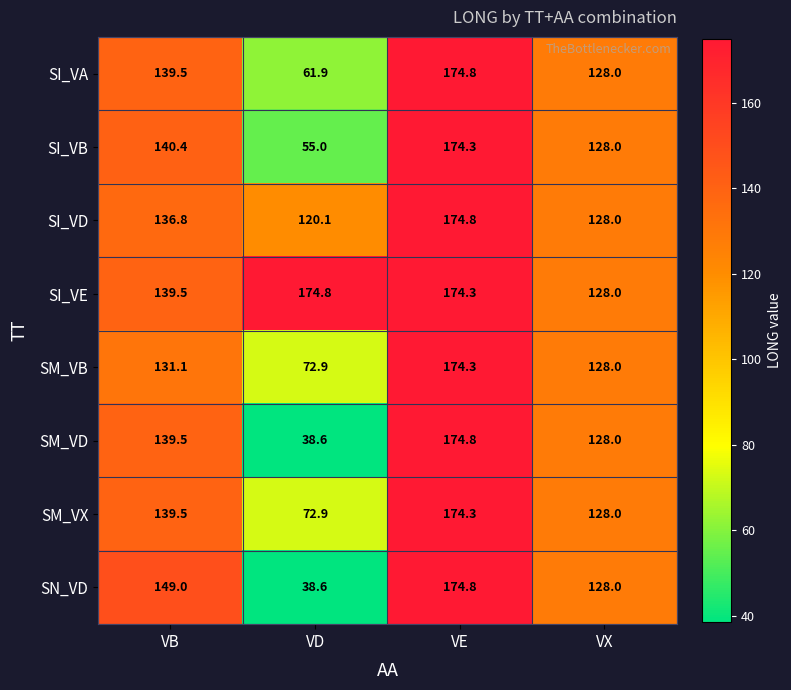

Which series changed the most between VB and VX?

SN_VD